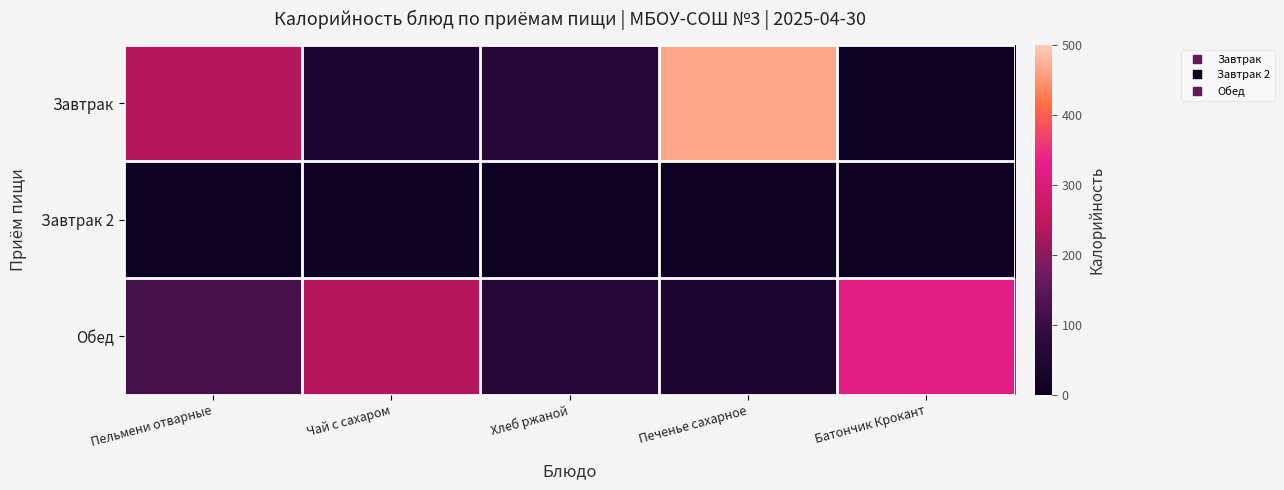

Which category has the highest value across all series?

Печенье сахарное